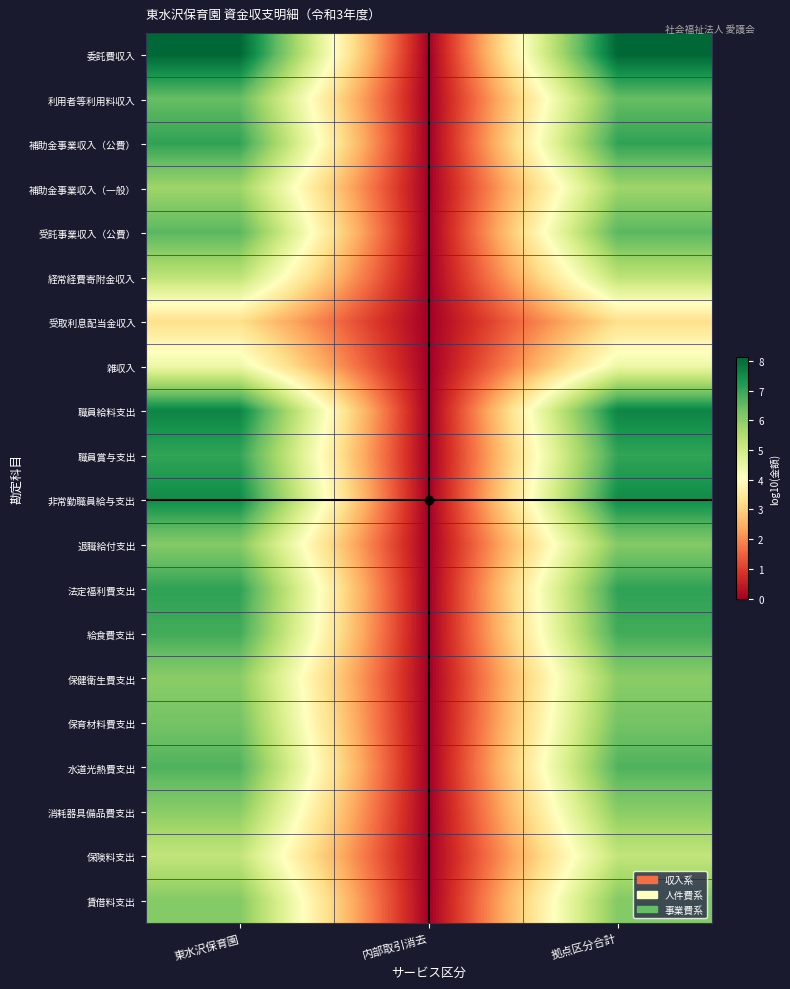

Rank the series at 東水沢保育園 from lowest to highest value.

受取利息配当金収入, 雑収入, 保険料支出, 経常経費寄附金収入, 補助金事業収入（一般）, 消耗器具備品費支出, 保健衛生費支出, 退職給付支出, 賃借料支出, 保育材料費支出, 利用者等利用料収入, 受託事業収入（公費）, 水道光熱費支出, 給食費支出, 職員賞与支出, 補助金事業収入（公費）, 法定福利費支出, 非常勤職員給与支出, 職員給料支出, 委託費収入